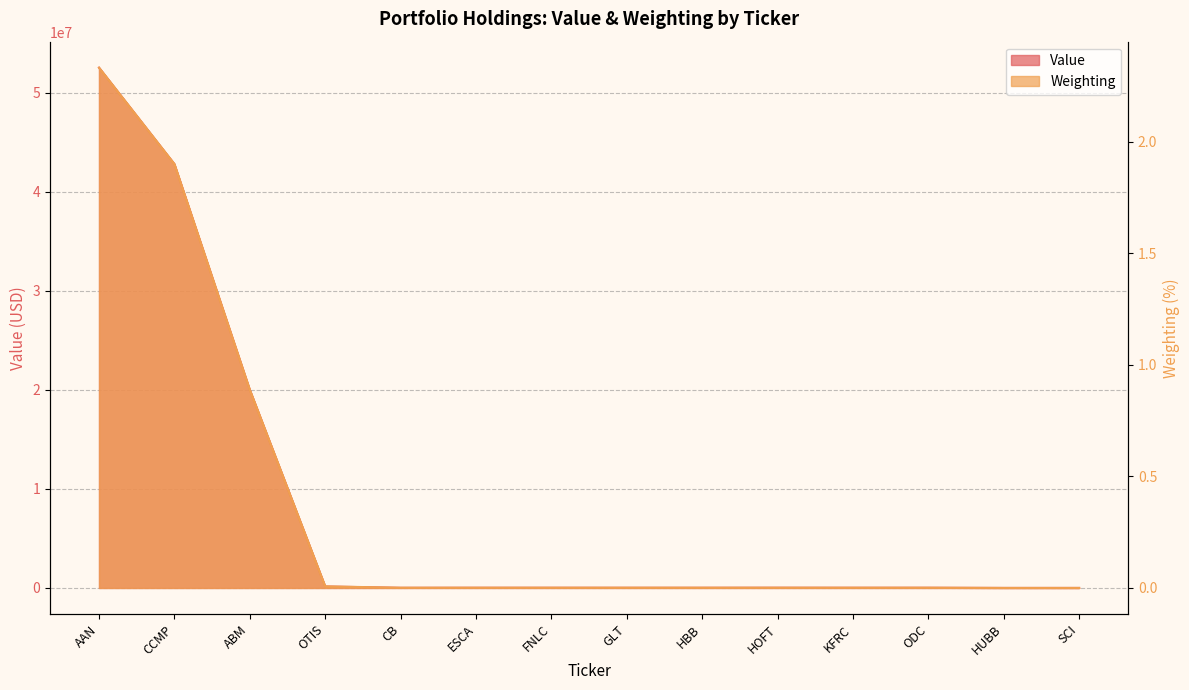

True or false: Weighting and Value intersect in this chart.

False